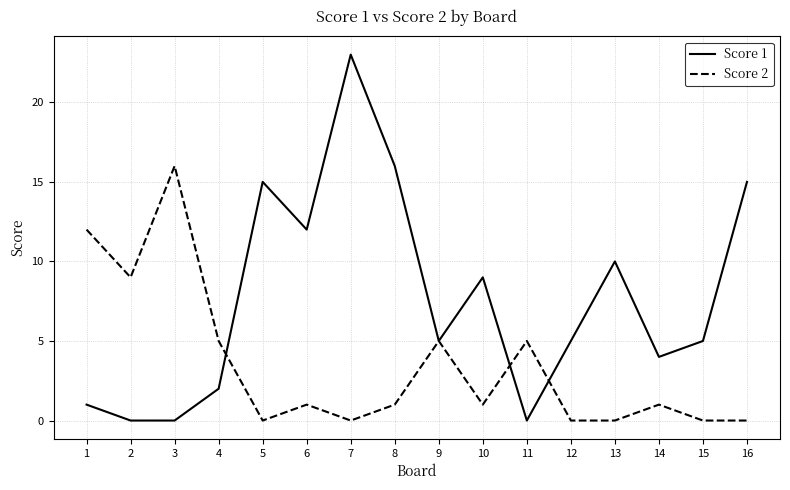

True or false: Score 1 has more than 1 points higher than both neighbors.

True